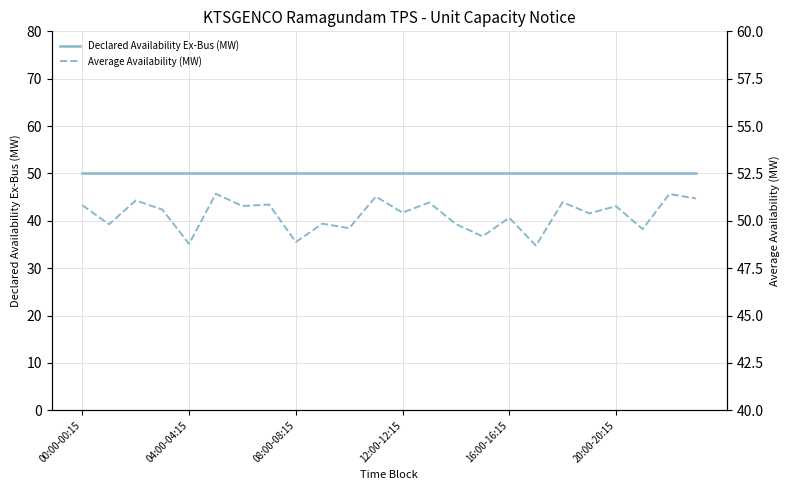

What is the average value of the Declared Availability Ex-Bus (MW) series?

50.0